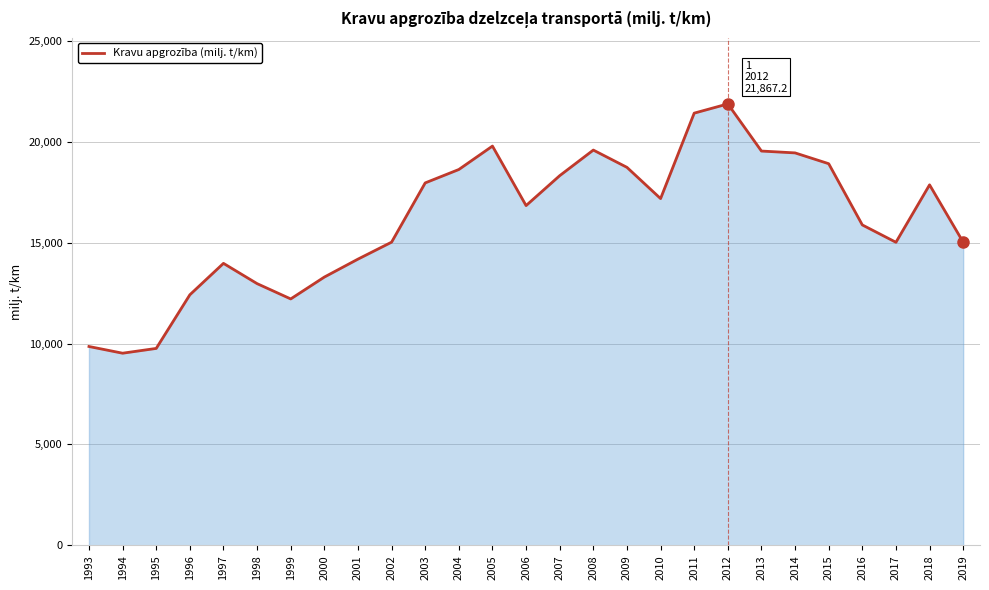

What is the maximum value shown in the chart?

21867.2